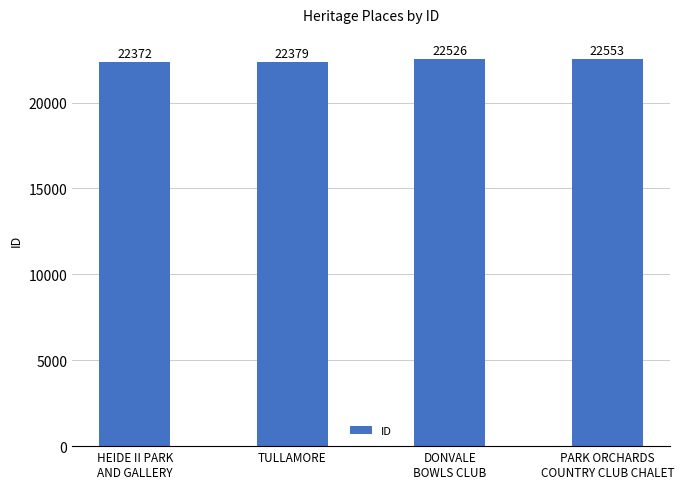

Does the chart contain stacked bars?

No